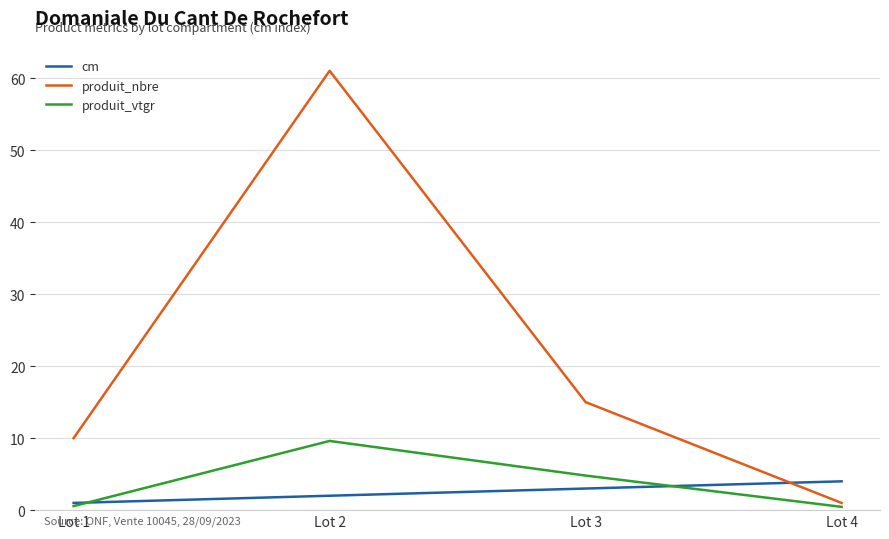

Is the value of produit_vtgr at Lot 2 greater than the value of cm at Lot 2?

Yes